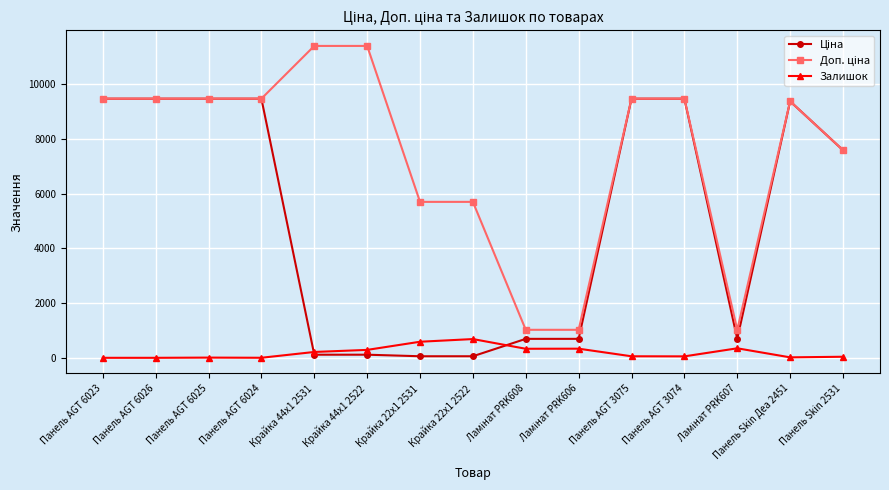

The value of Залишок at Панель AGT 6026 is 0.0. True or false?

True